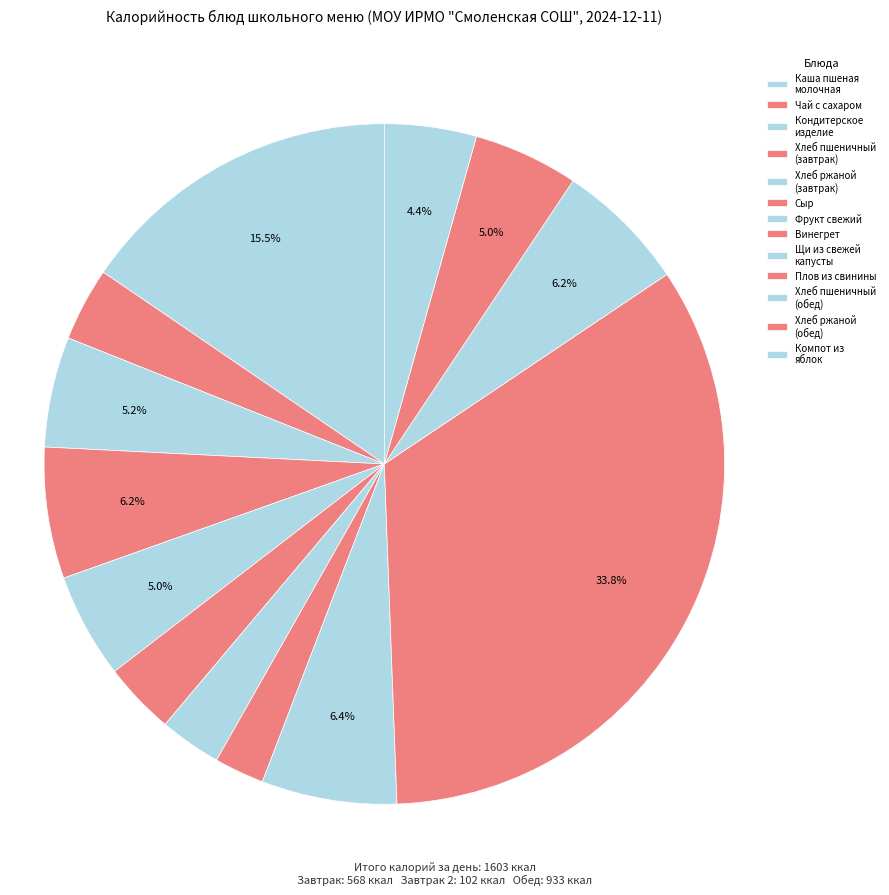

To the nearest percent, what is the combined percentage of Чай с сахаром and Хлеб пшеничный (обед)?

10%